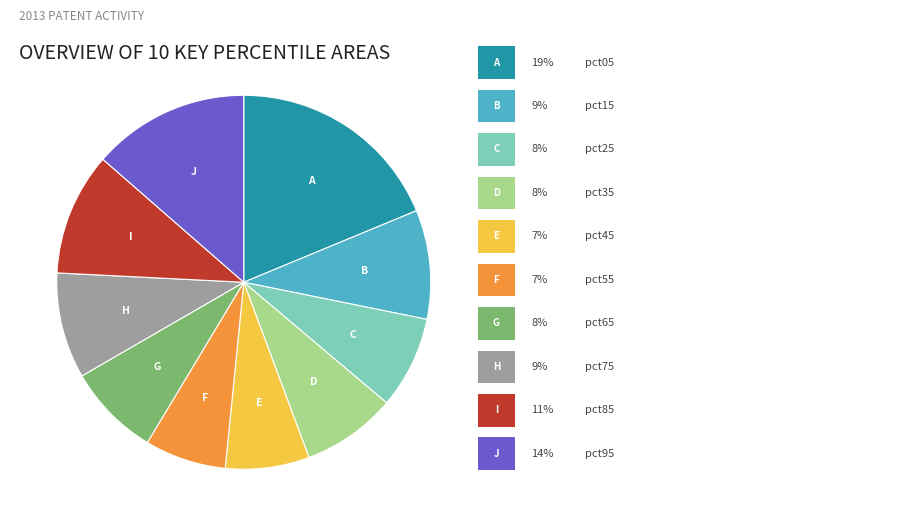

Is there any slice that represents more than half of the pie?

No